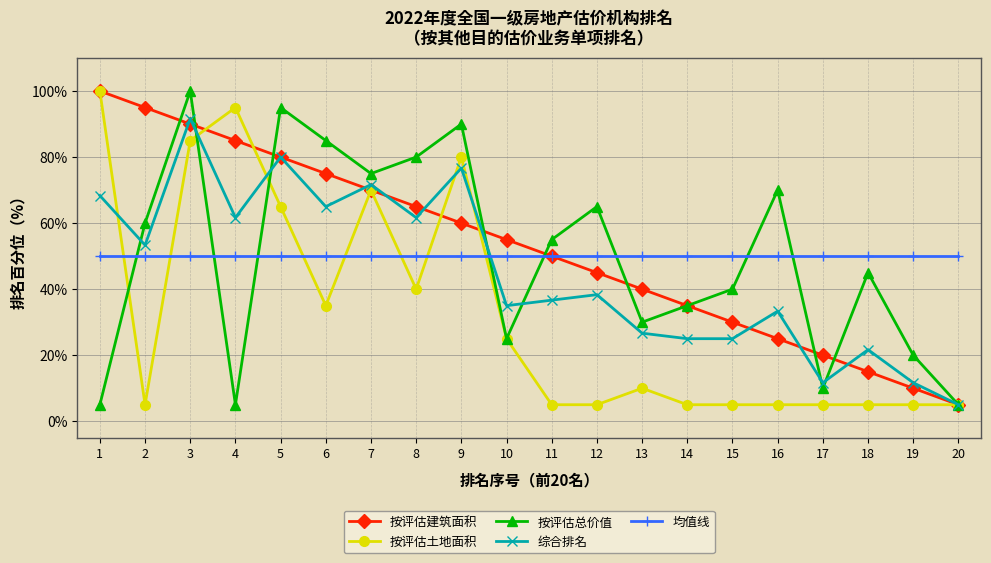

Read the 均值线 value at 1.

50.0